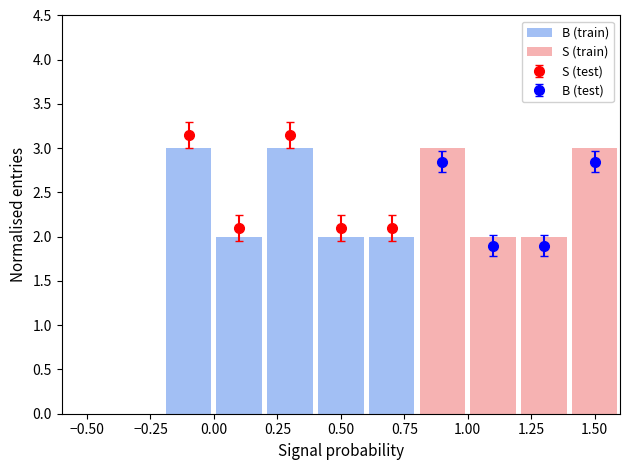

True or false: S (test) has more than 0 points higher than both neighbors.

True